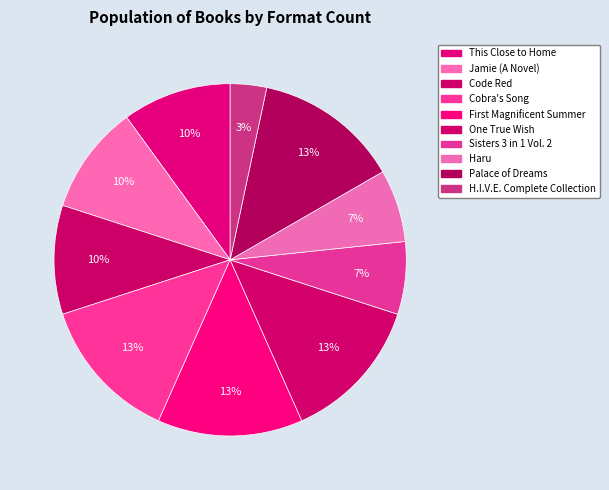

Which category has the biggest portion of the pie?

Cobra's Song